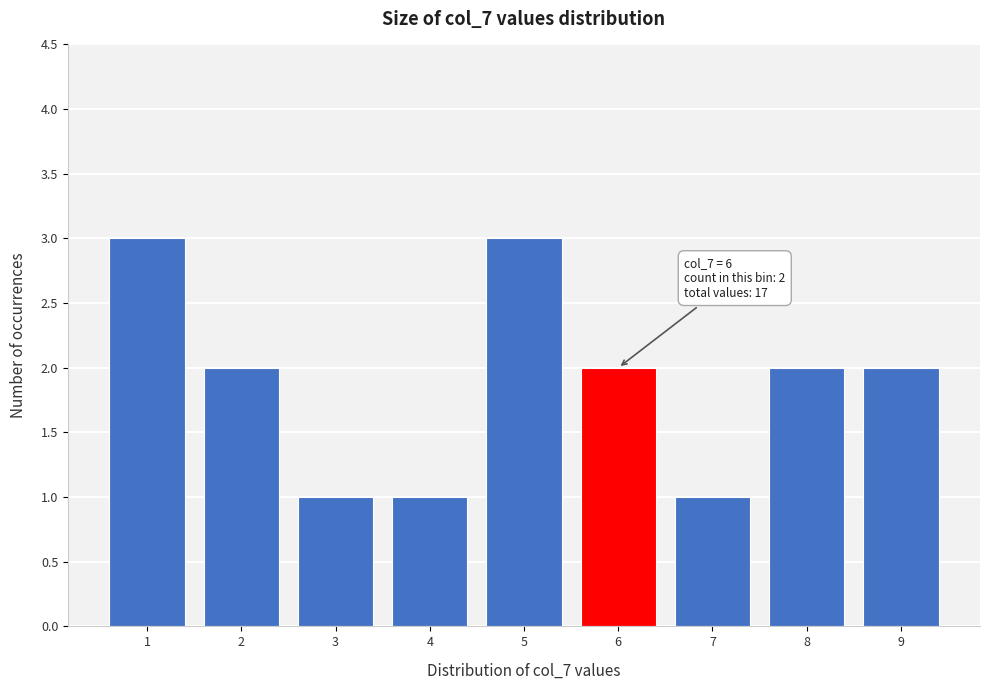

Reading right to left, transcribe all the data shown in this chart.

2	2	1	2	3	1	1	2	3